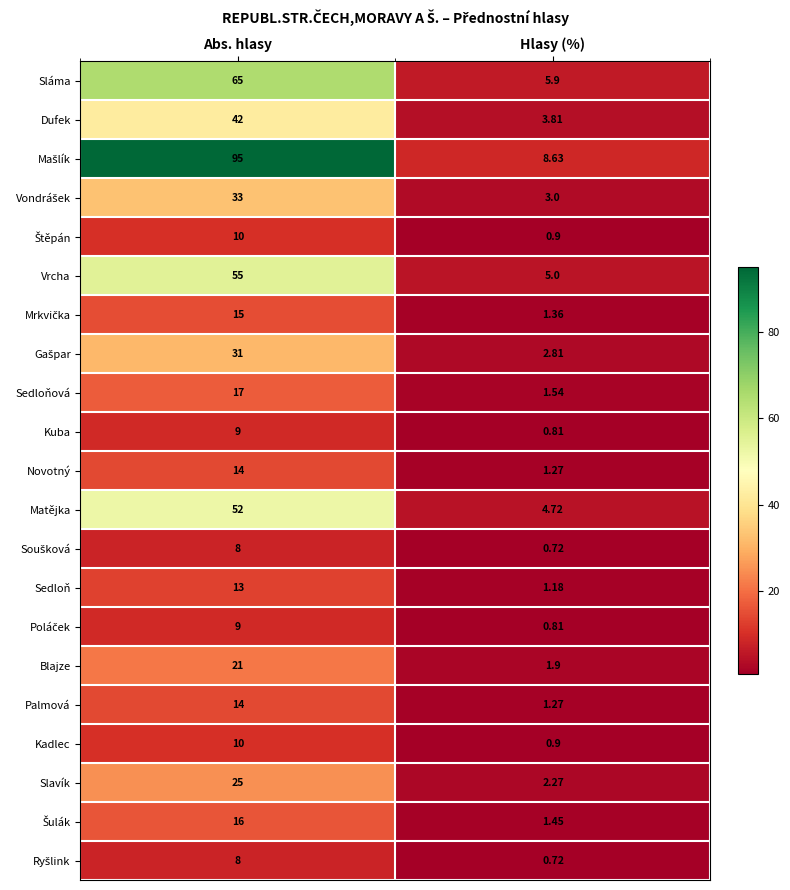

Rank the categories by Palmová value from lowest to highest.

Hlasy (%), Abs. hlasy